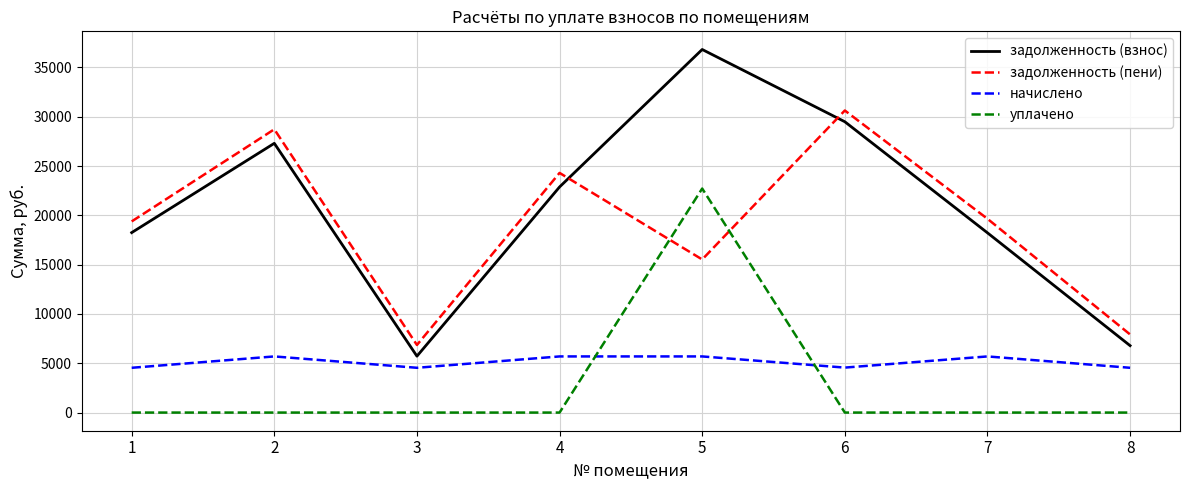

At which label does начислено first exceed 5692?

2